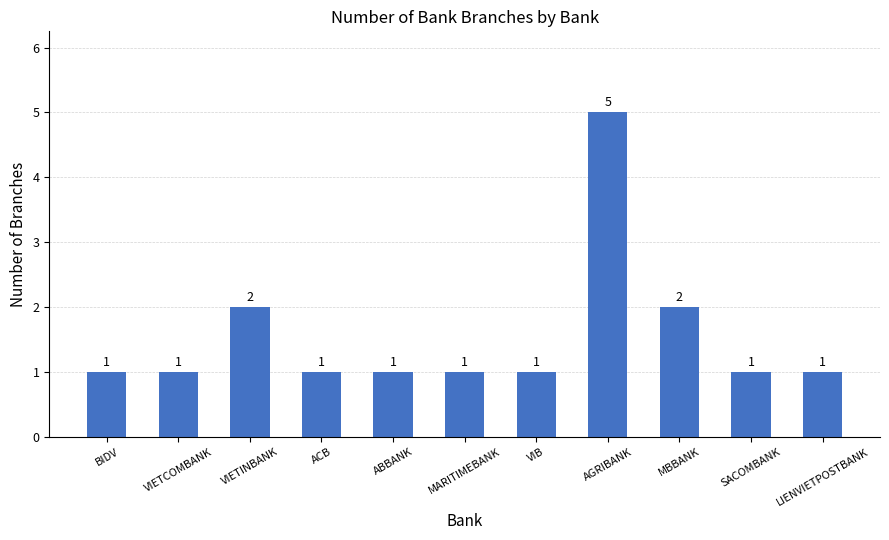

What is the difference between the maximum and second lowest values?

4